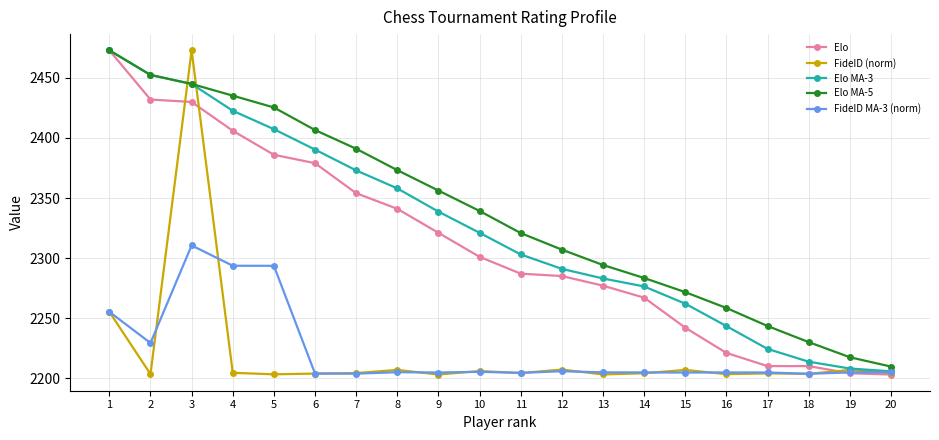

What is the smallest value displayed?

2203.0